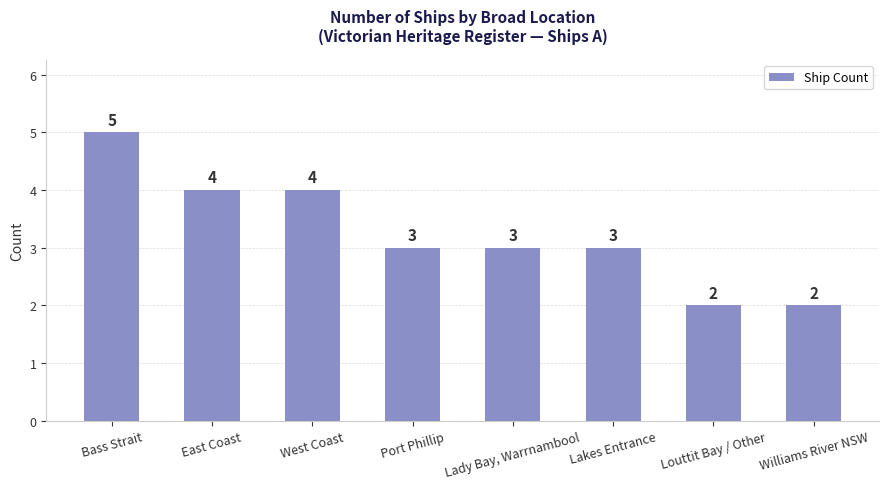

At which label does the data first exceed 3?

Bass Strait